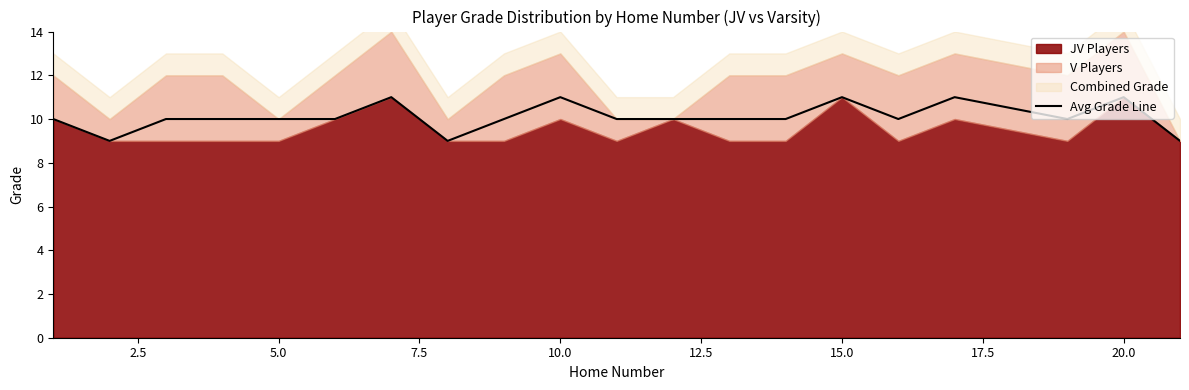

How many points are higher than both their immediate neighbors (excluding endpoints)?

5